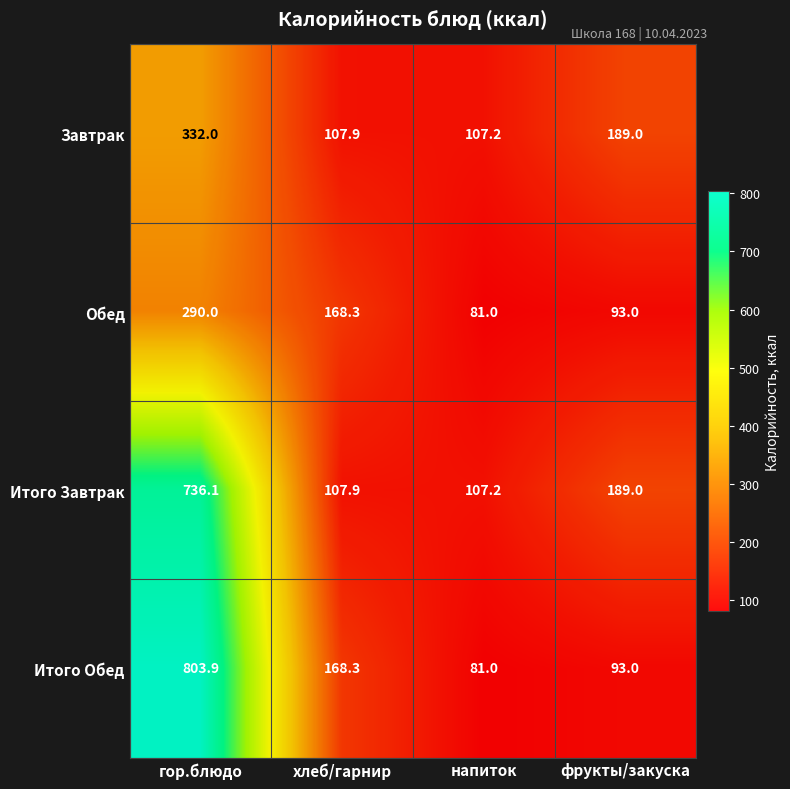

Where is Итого Обед nearest to the value 442?

хлеб/гарнир